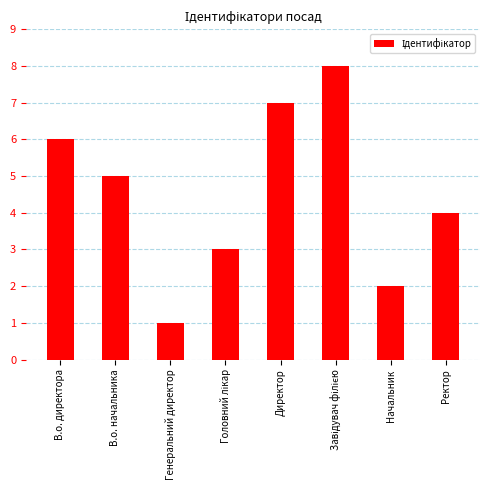

True or false: the data shows 1 at Генеральний директор.

True